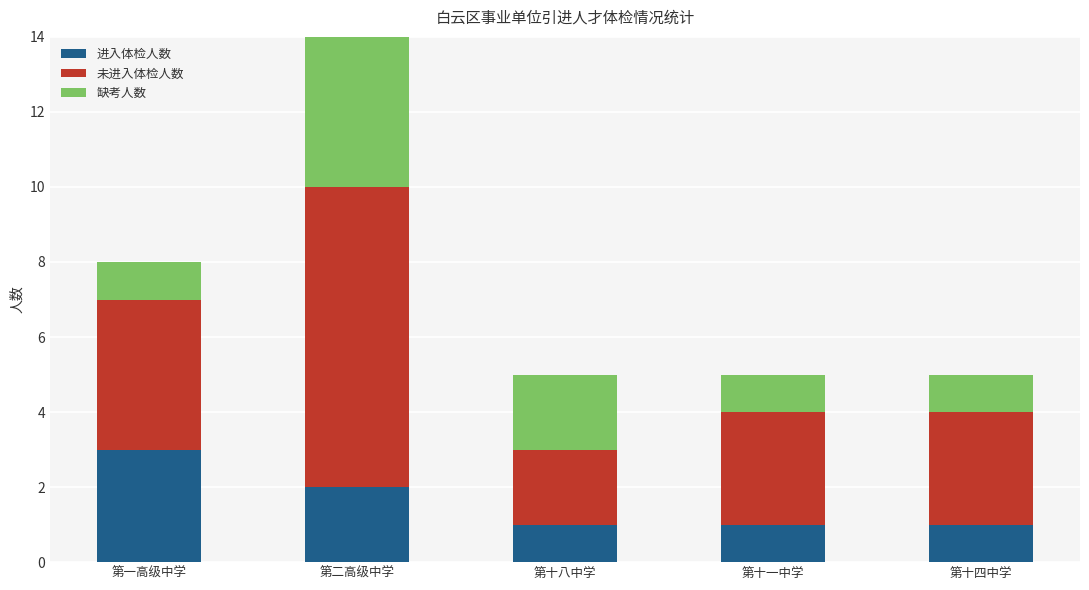

What is the approximate value of 进入体检人数 at 第二高级中学?

2